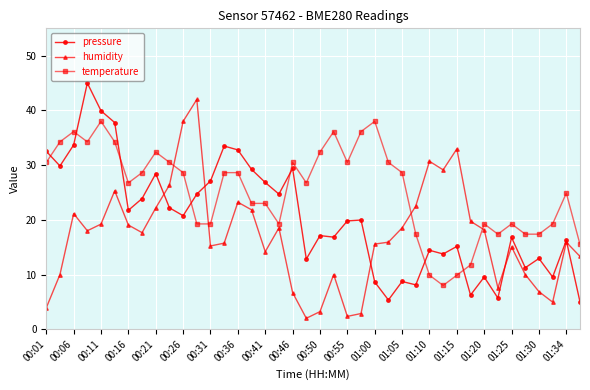

Which series ends up on top after the final intersection of humidity and temperature?

temperature